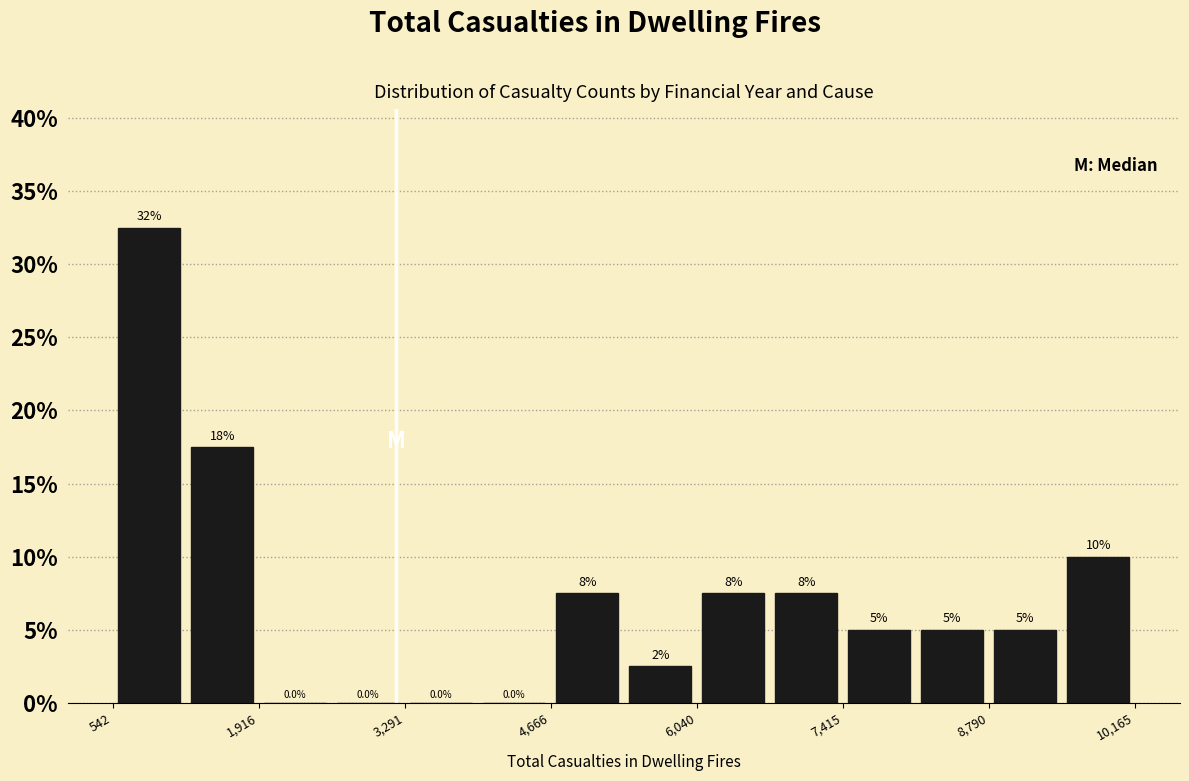

Read against the x-axis, roughly where is the centre of the tallest bar?

800